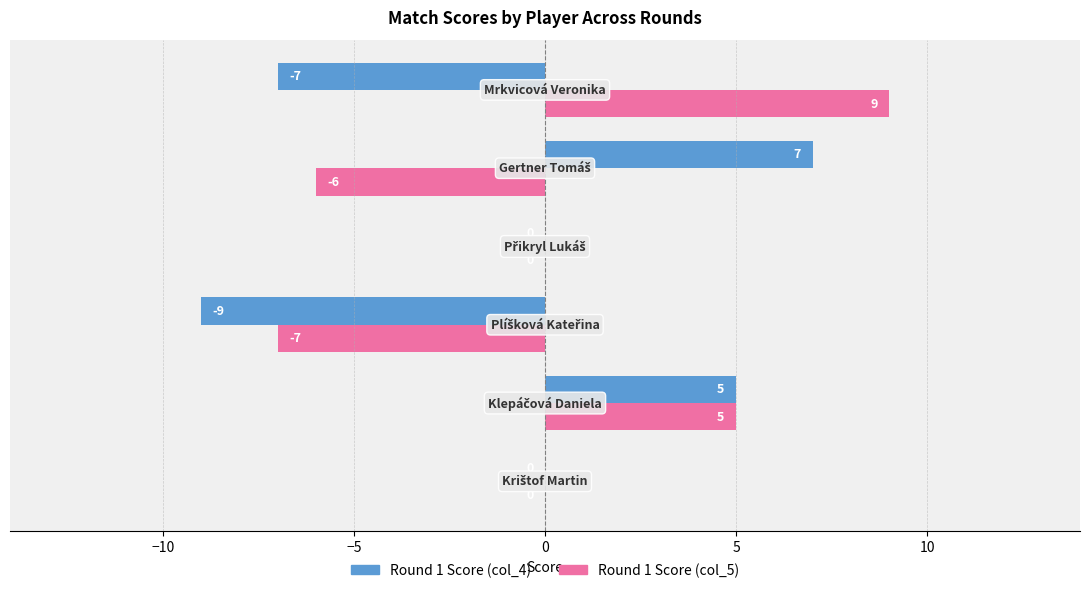

Which series has the largest total across all categories?

Round 1 Score (col_5)